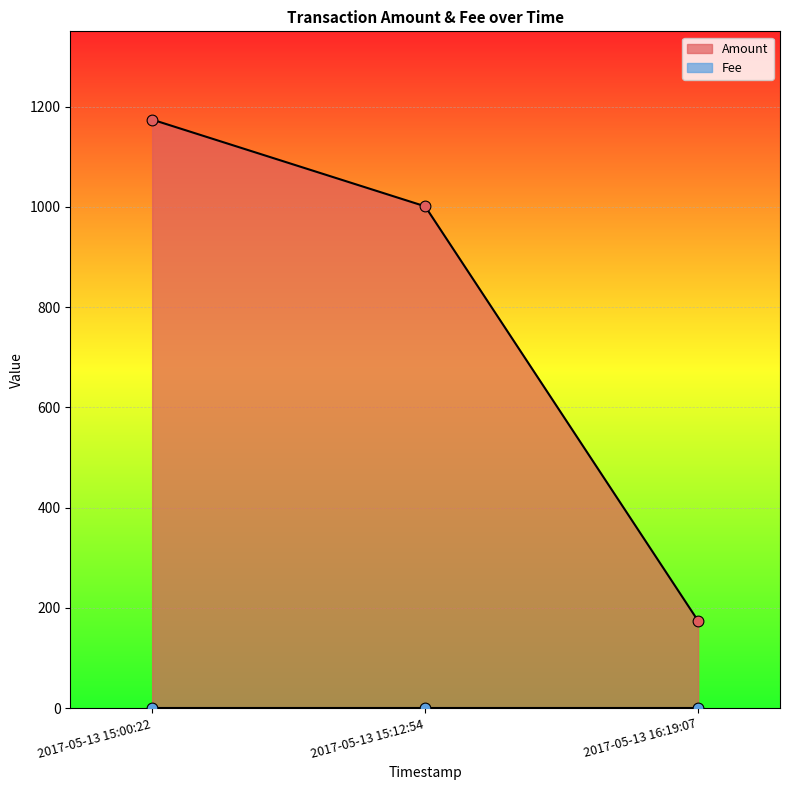

What is the ratio of the value at 2017-05-13 16:19:07 to the value at 2017-05-13 15:12:54?

0.2